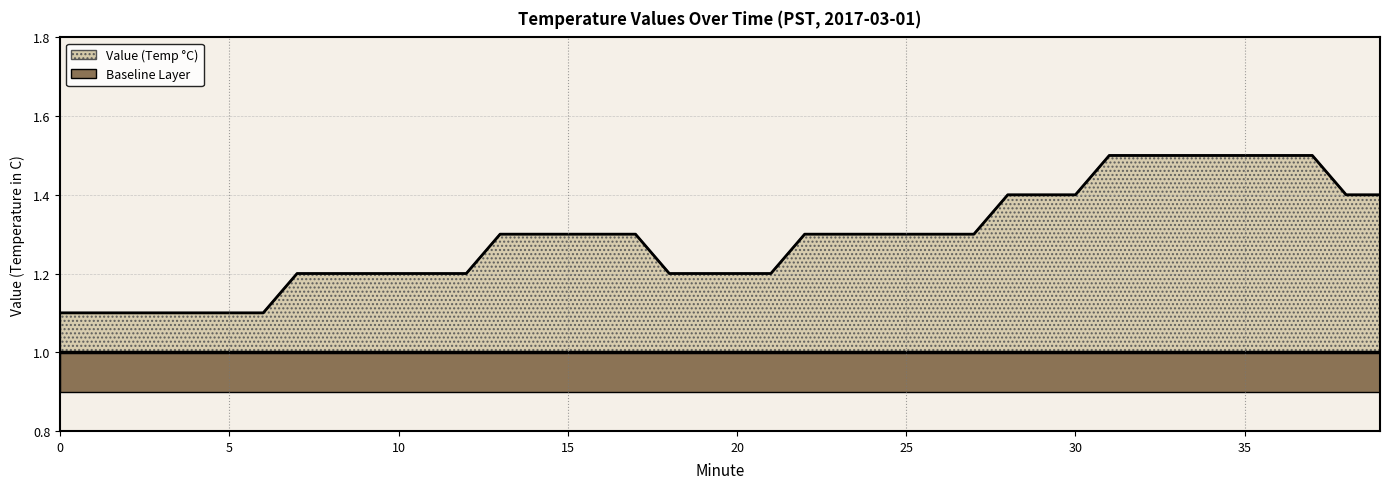

Which has a higher value, 13 or 12?

13